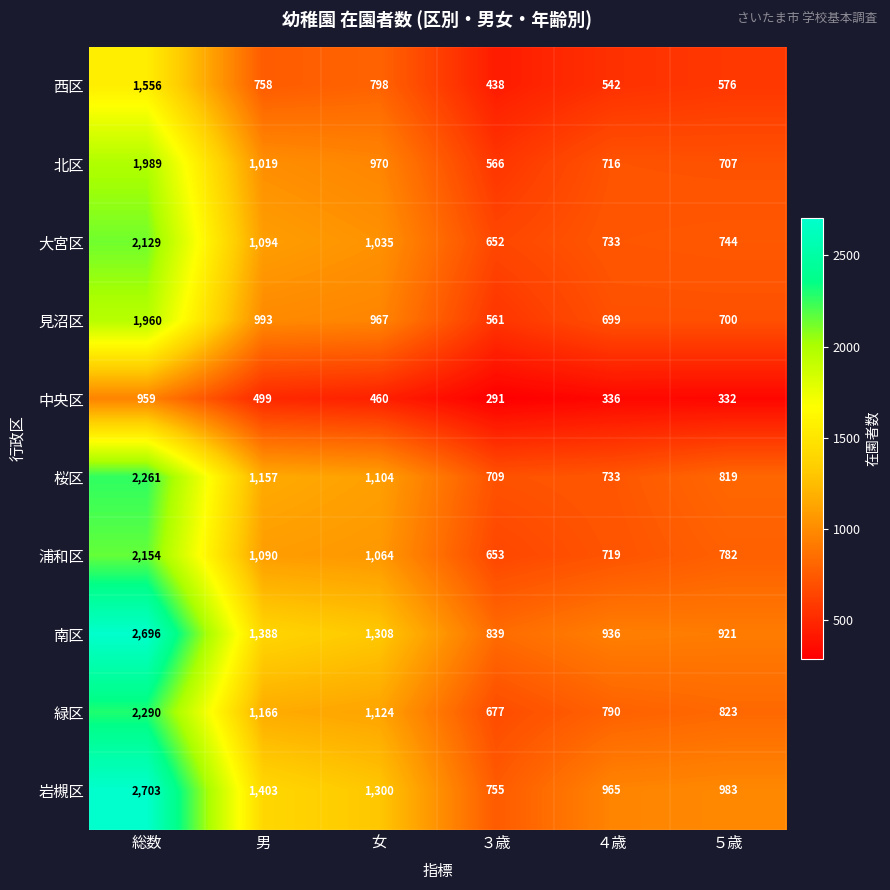

What is the minimum value shown in the chart?

291